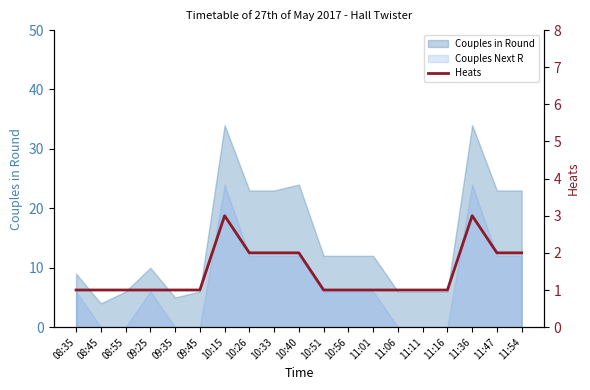

True or false: the data has more than 0 interior local peaks.

True